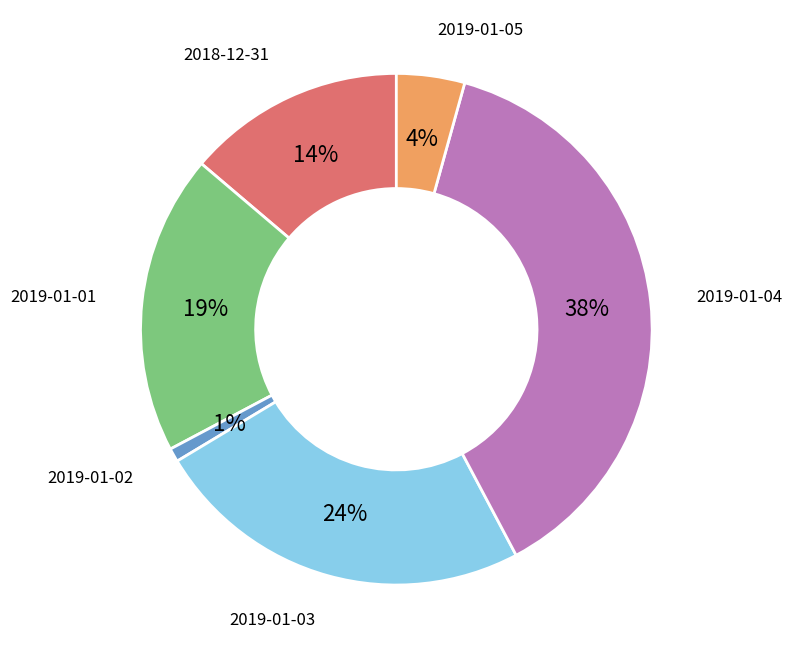

Combined, do 2019-01-01 and 2019-01-02 account for over 50%?

No